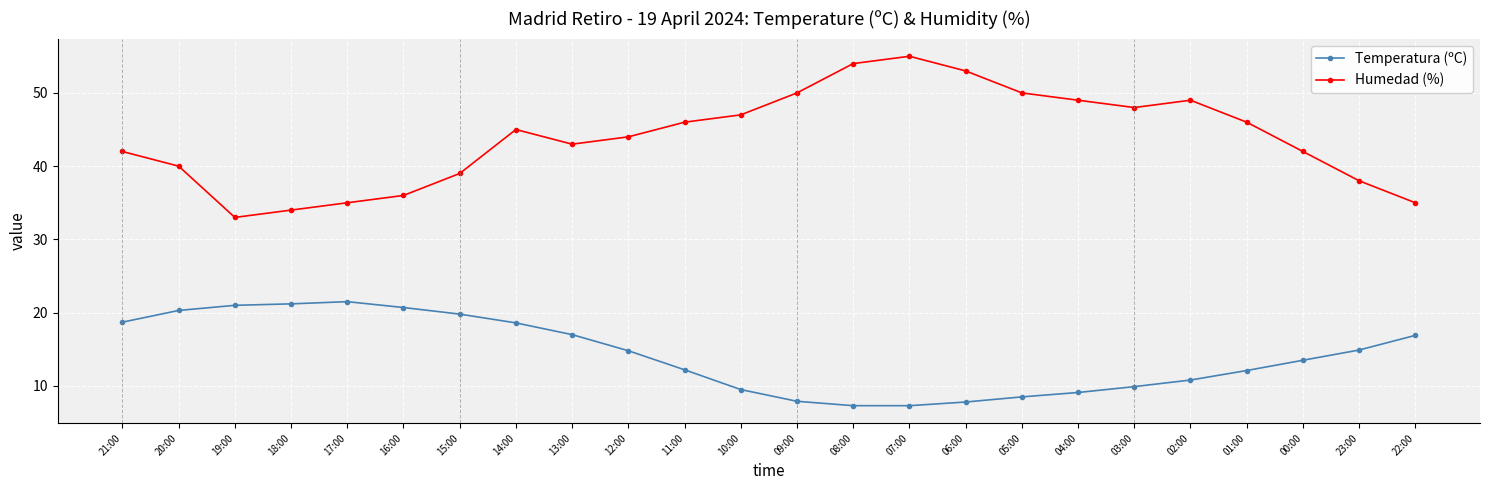

What is the label of the 8th point from the right?

05:00